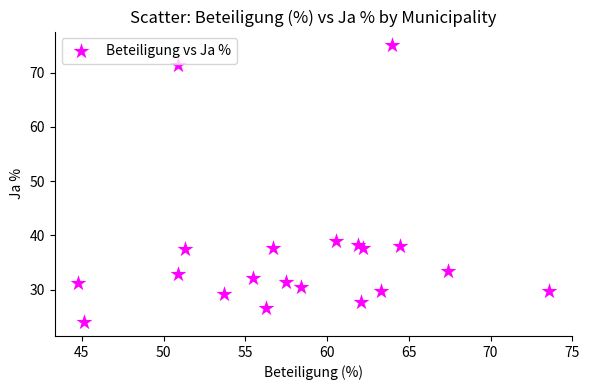

What is the range of Y values (max minus min)?

51.0